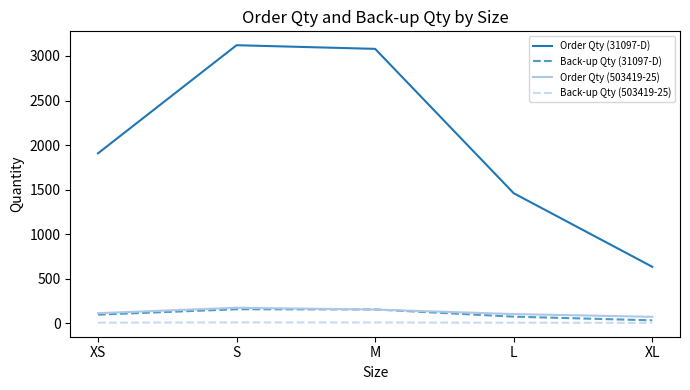

At which label does Order Qty (31097-D) reach its minimum?

XL